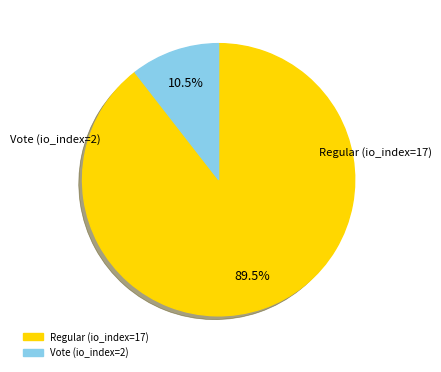

To the nearest percent, what is the combined percentage of Vote (io_index=2) and Regular (io_index=17)?

100%